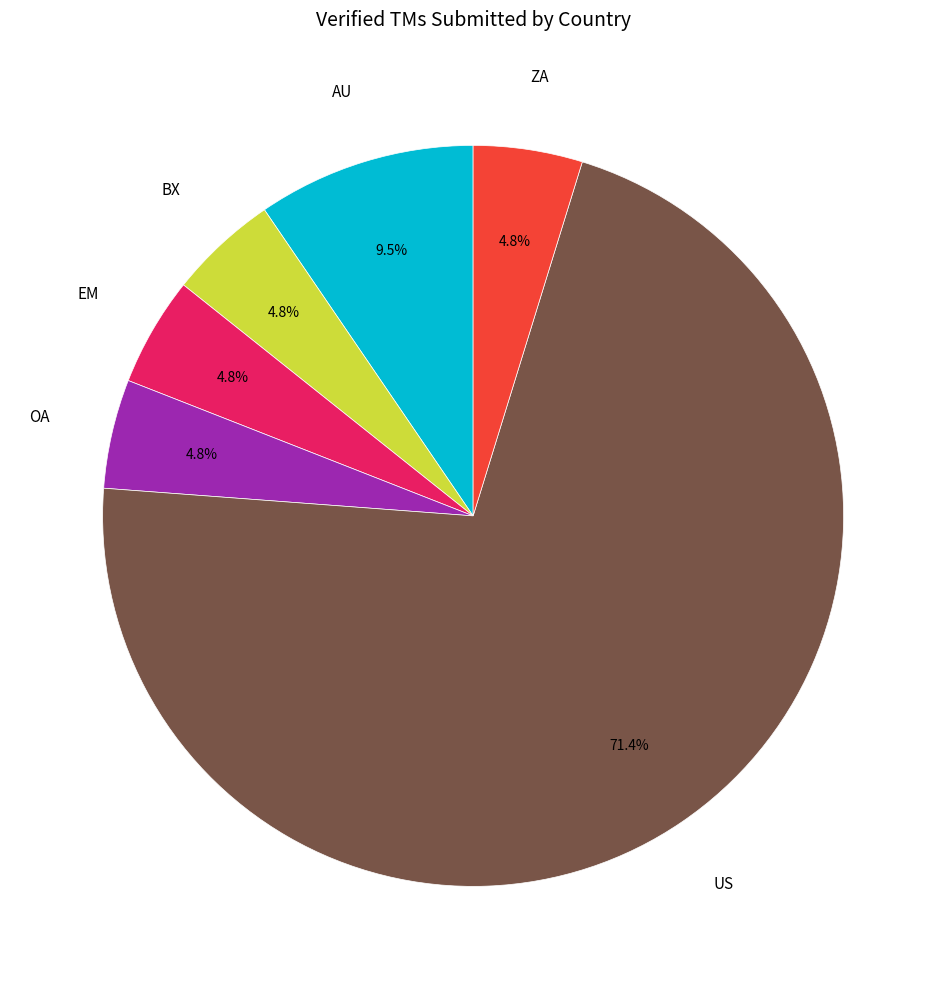

Is there a majority slice in this chart?

Yes